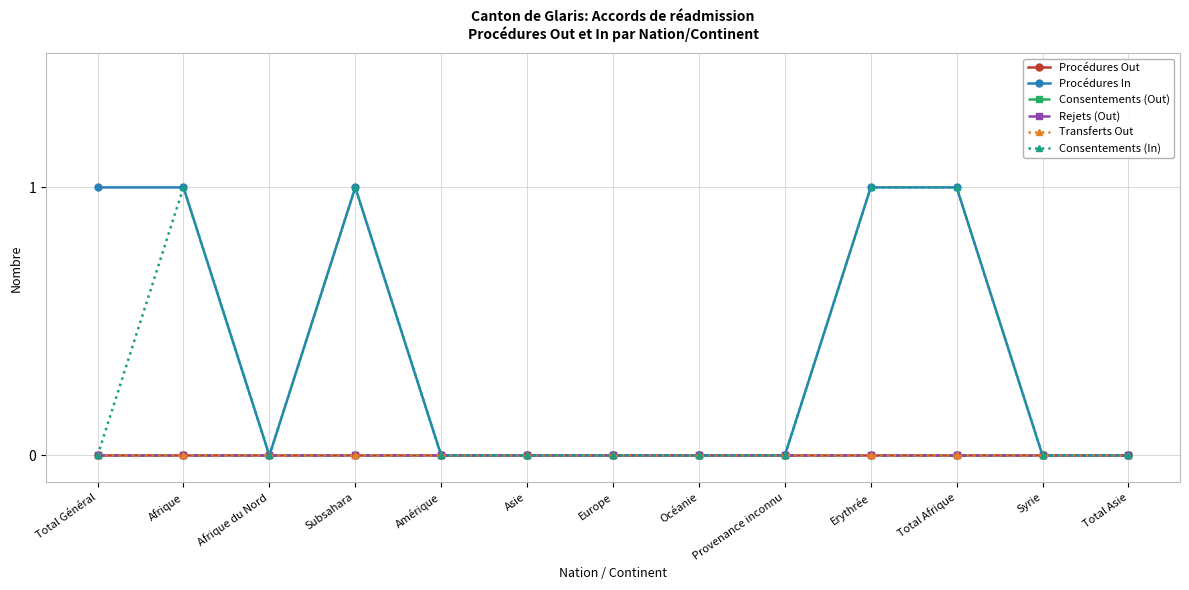

What position from the left is Total Asie?

13